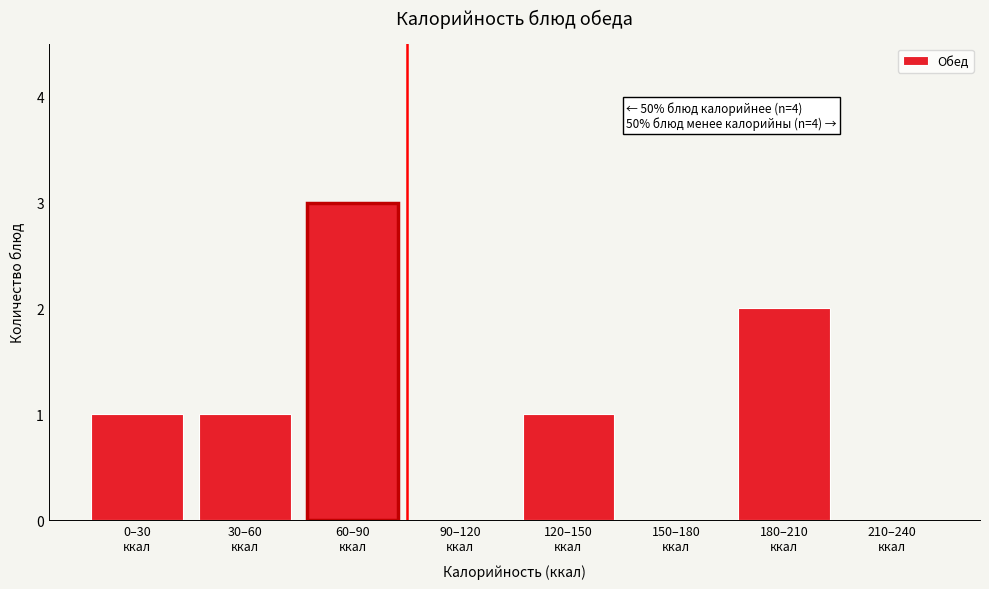

What is the sum of all values?

8